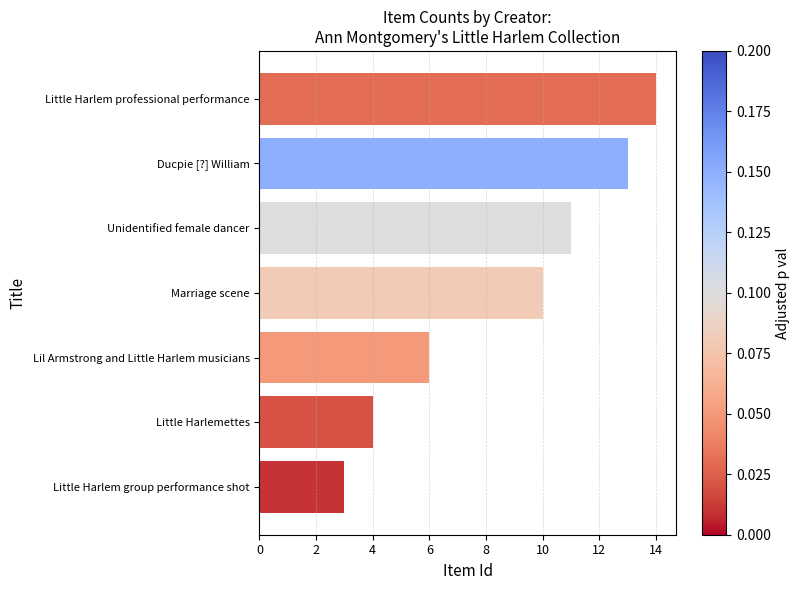

How many bars are there in total?

7